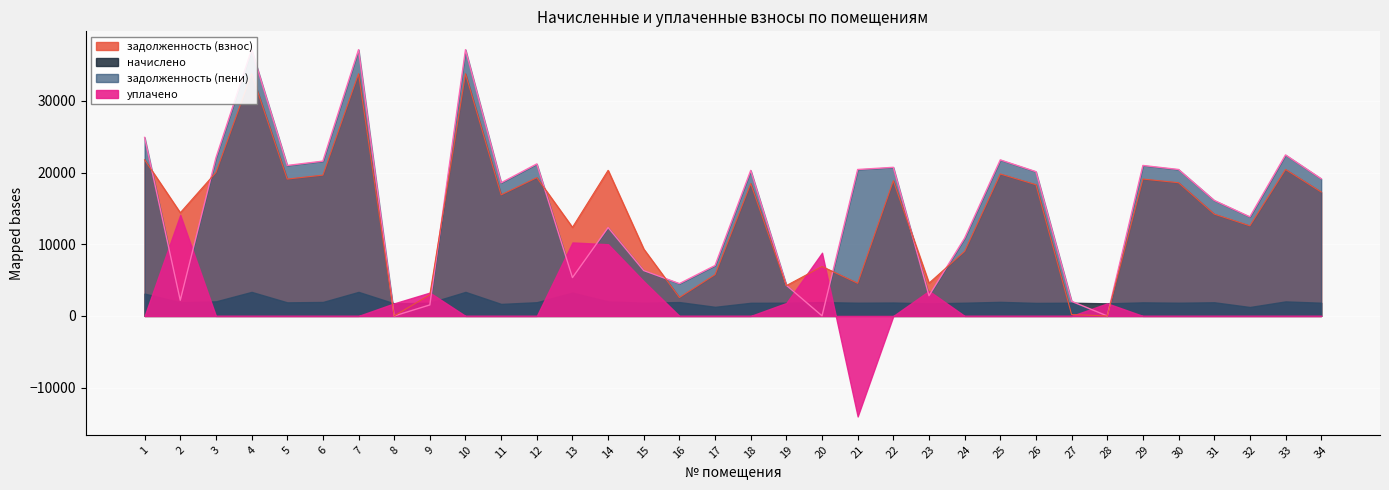

What is the total value across all series at 26?

38433.7